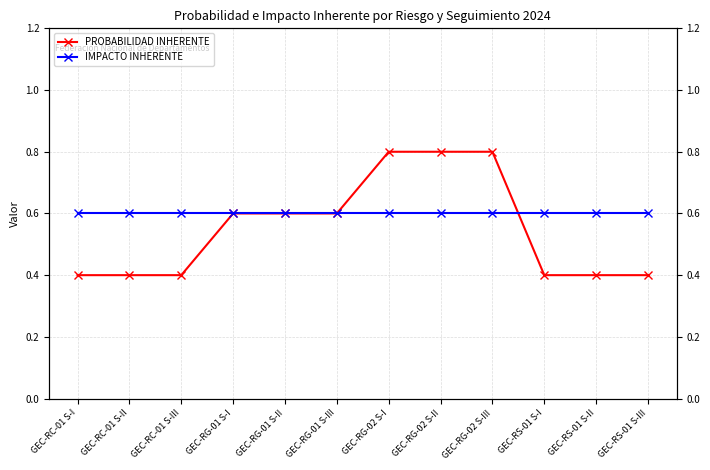

Is this an area chart (filled region under the line)?

No